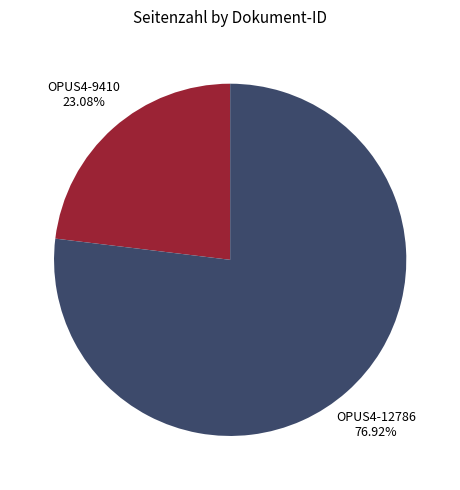

Count the number of slices in the pie.

2